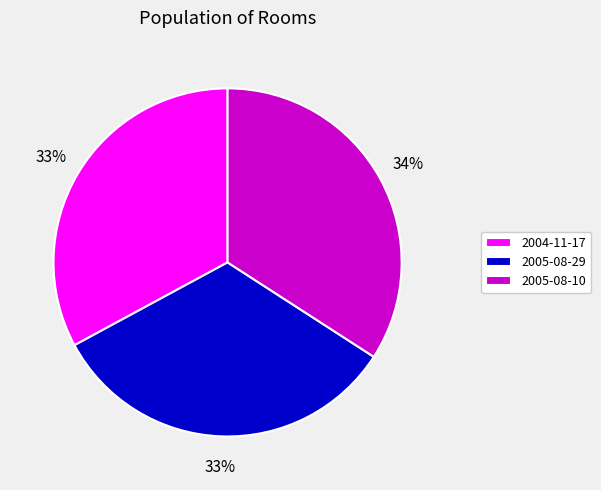

Which slice is the largest?

2005-08-10